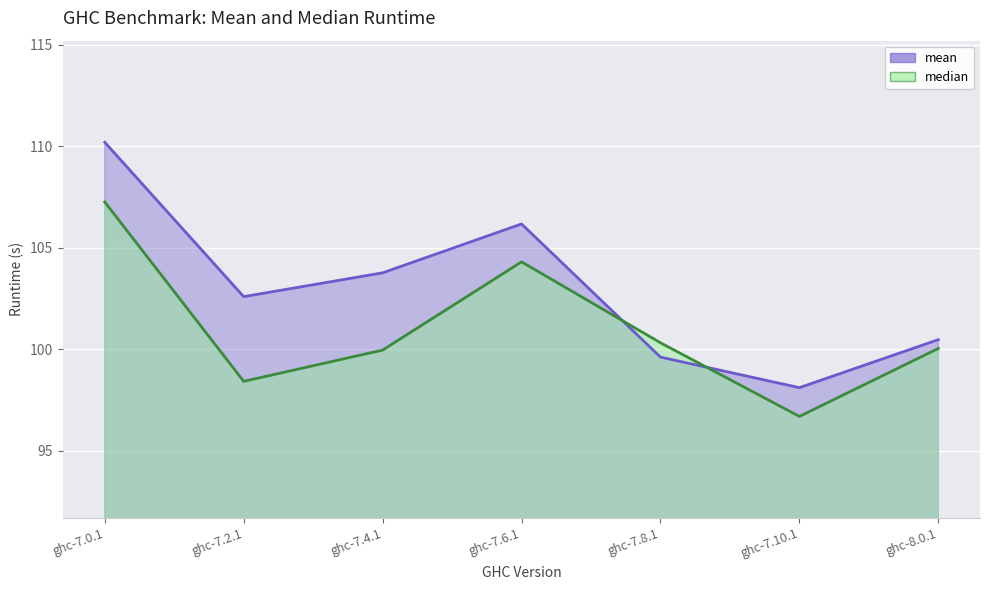

The value of median at ghc-7.0.1 is 107.3. True or false?

True